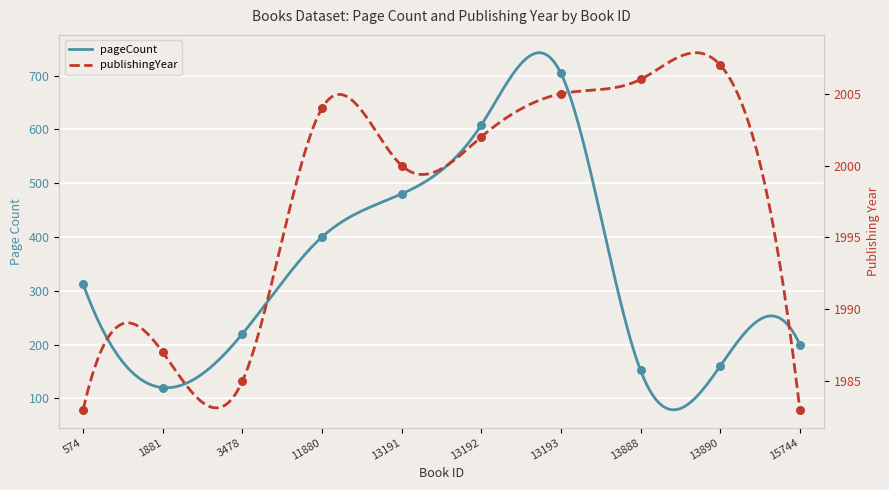

Is the value of publishingYear at 574 greater than the value of pageCount at 15744?

Yes